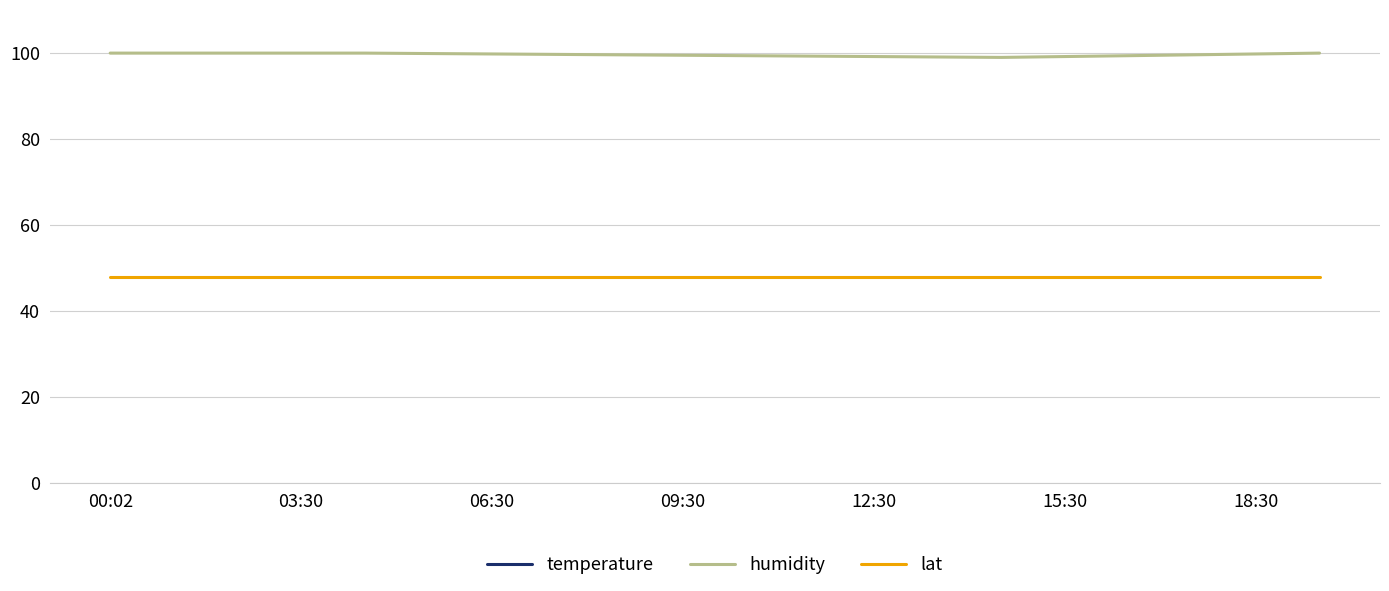

Is the value of humidity at 03:30 greater than the value of lat at 03:30?

Yes